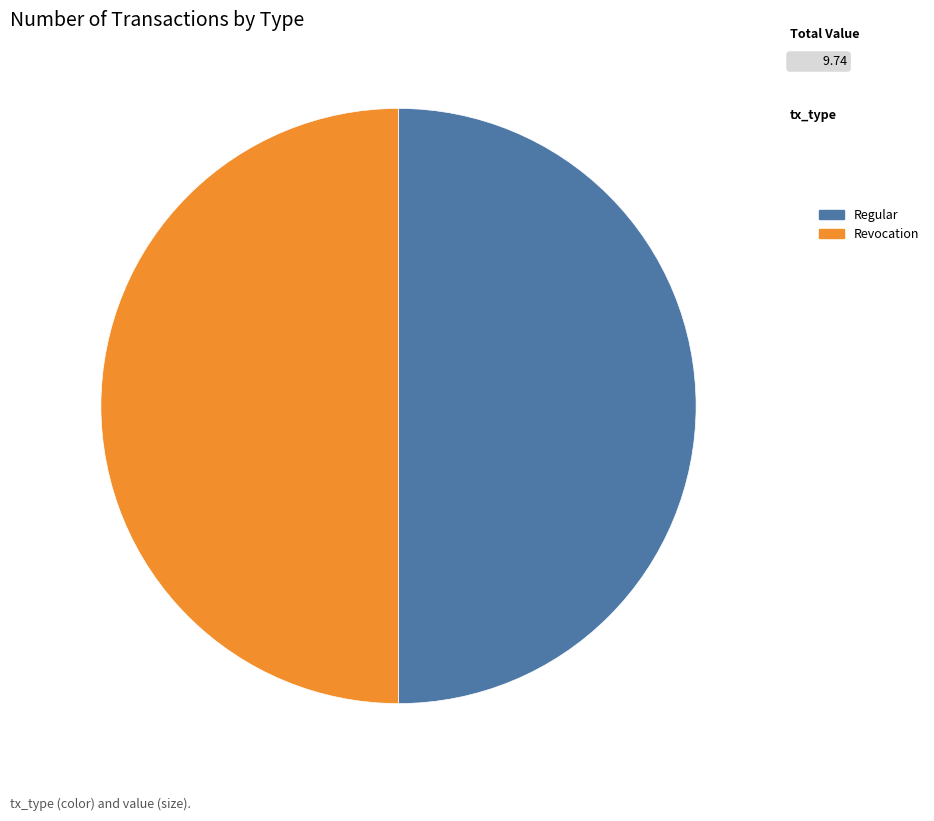

What is the ratio of the value at Revocation to the value at Regular?

1.0